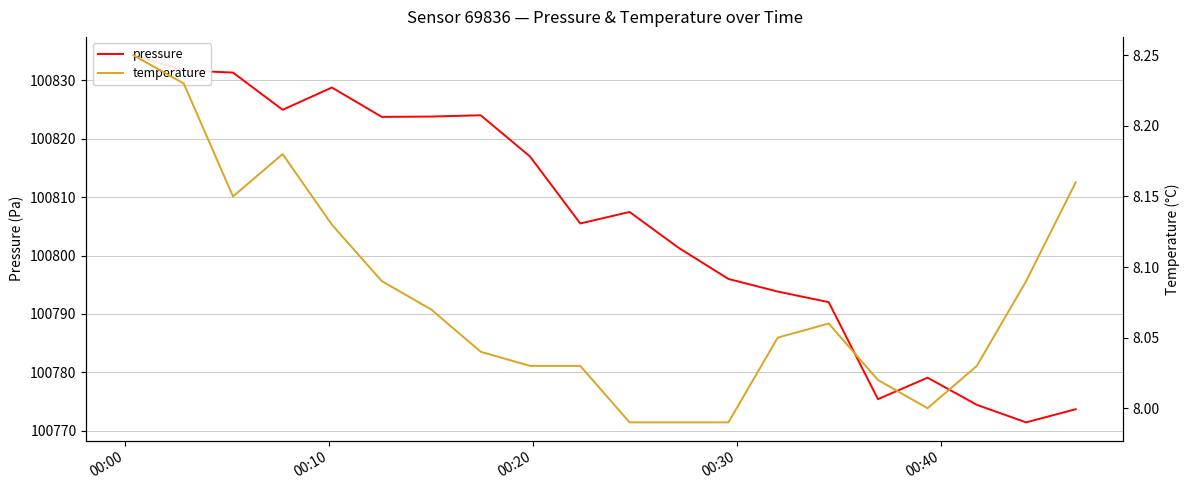

Count the number of categories in the chart.

20